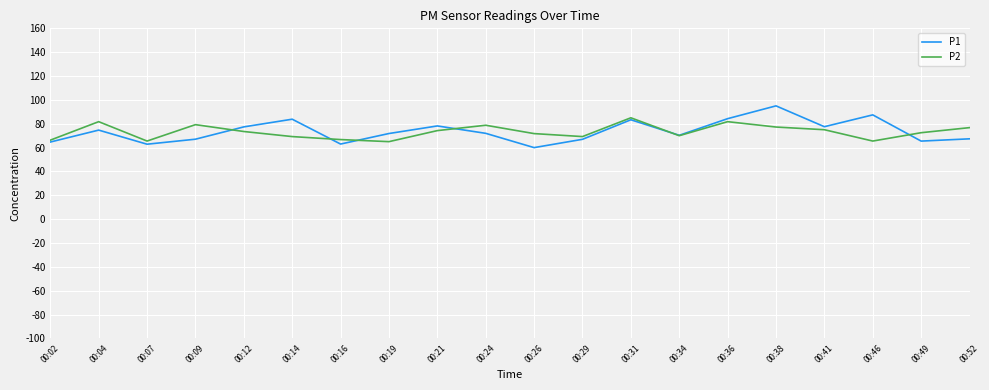

At 00:38, list the series in order from largest to smallest.

P1, P2